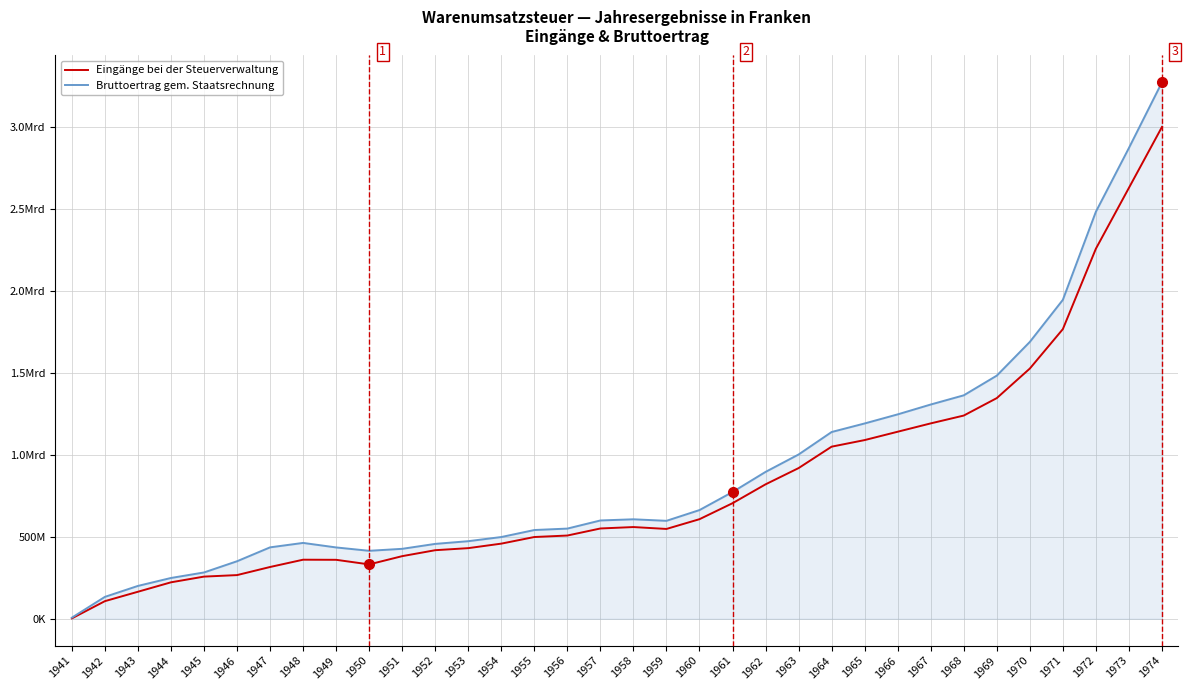

The Eingänge Steuerverwaltung series shows 179930538 at 1942. True or false?

False